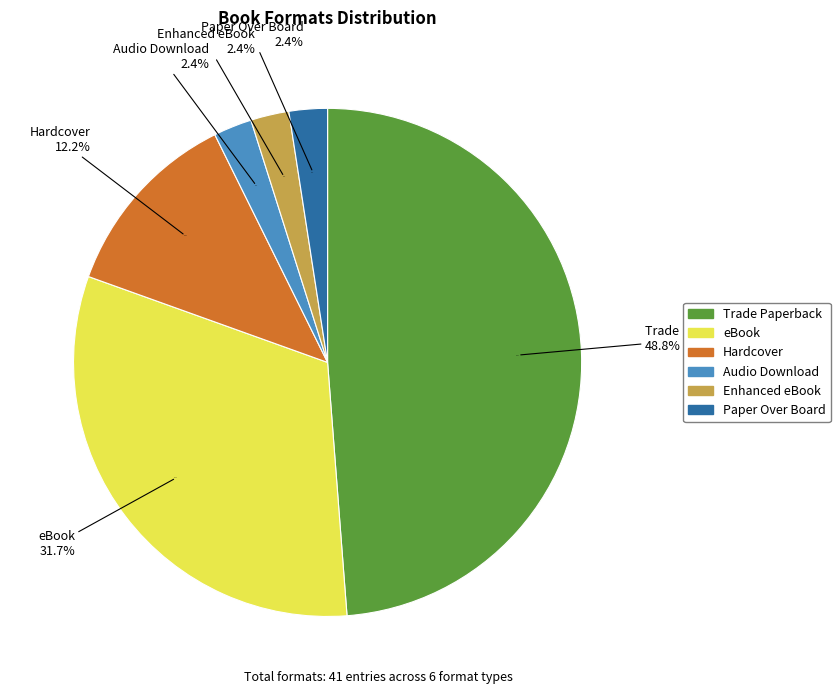

What is the change in value from eBook to Audio Download?

-12